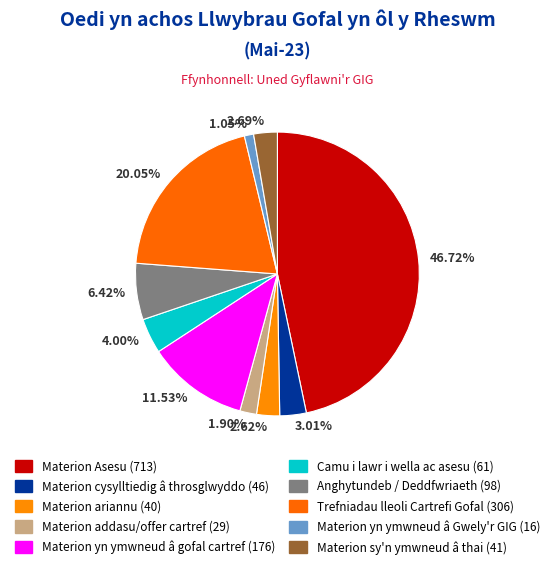

Between Trefniadau lleoli Cartrefi Gofal and Materion sy'n ymwneud â thai, which is larger?

Trefniadau lleoli Cartrefi Gofal